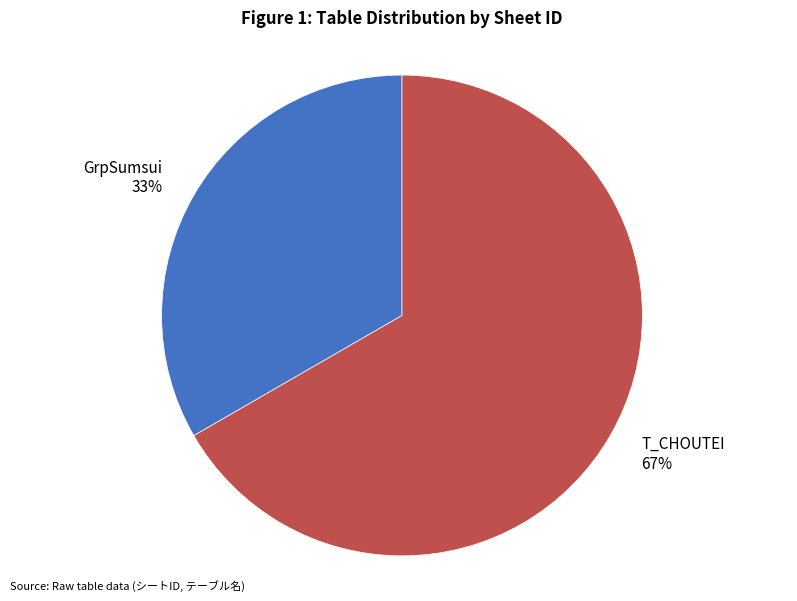

To the nearest percent, what is the combined percentage of GrpSumsui and T_CHOUTEI?

100%